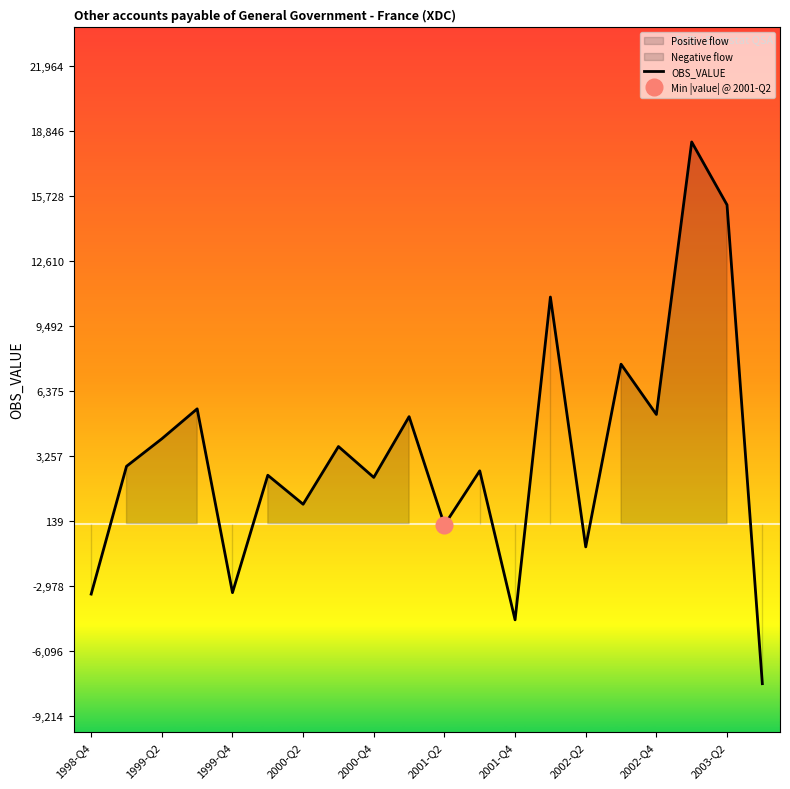

True or false: the data shows -4963 at 1998-Q4.

False